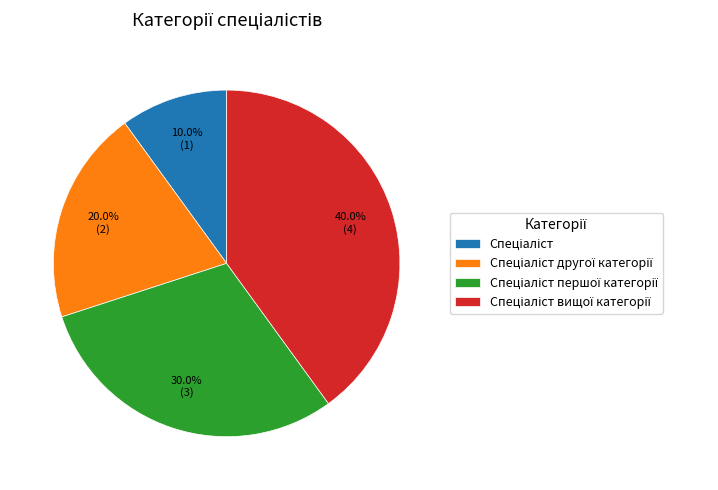

How many segments does this pie chart have?

4